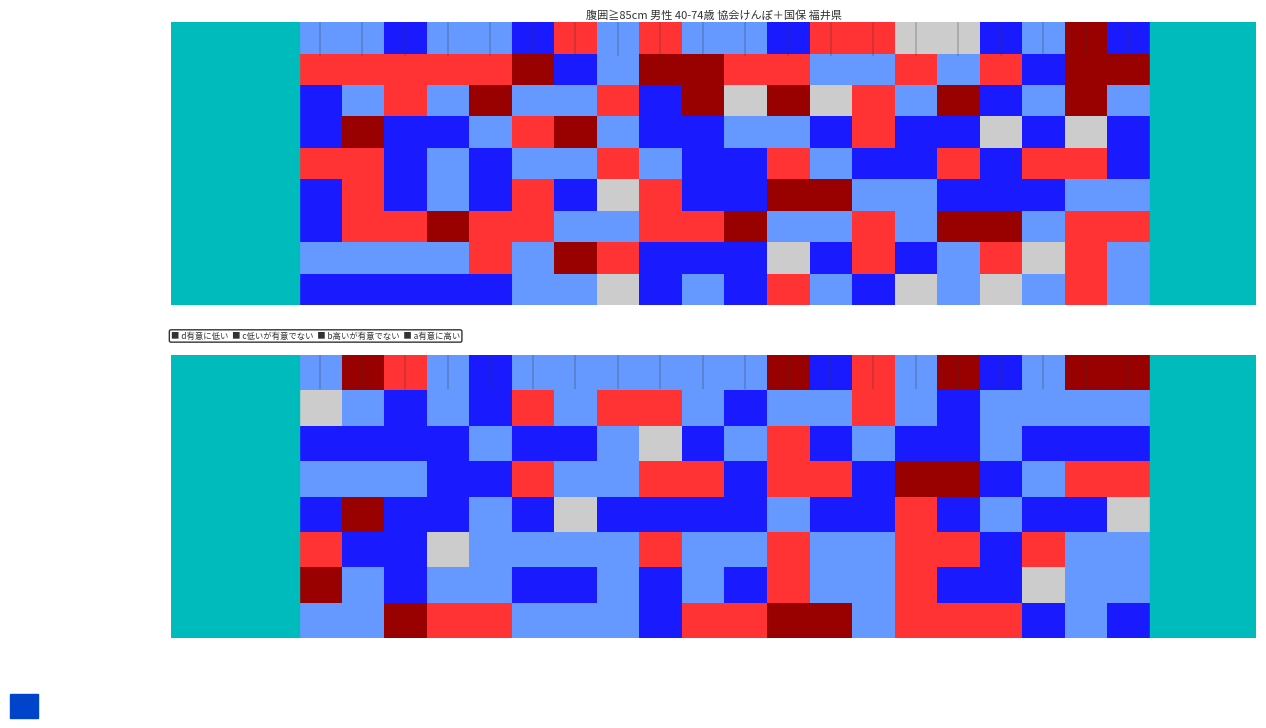

At how many categories does at least one series exceed 1?

20